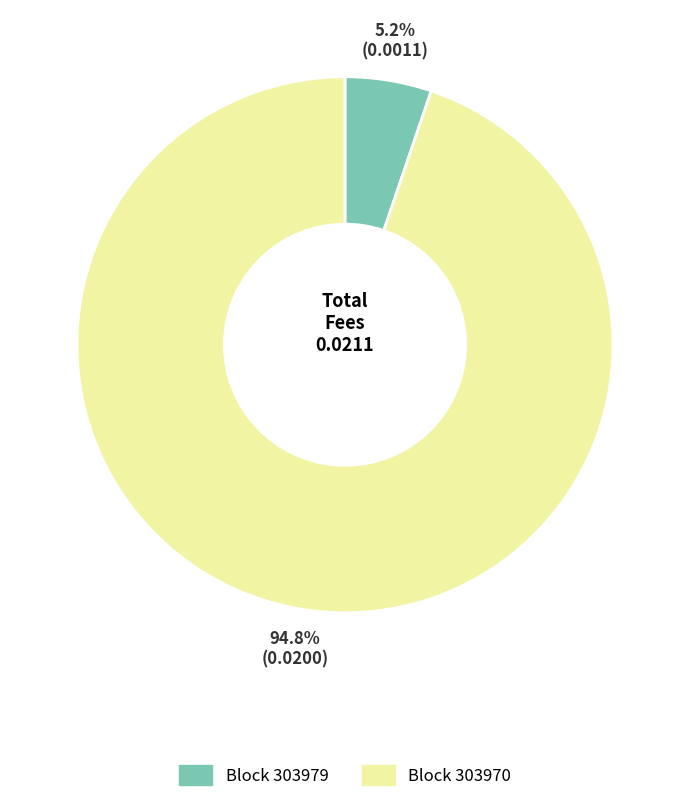

Does any single category account for the majority?

Yes